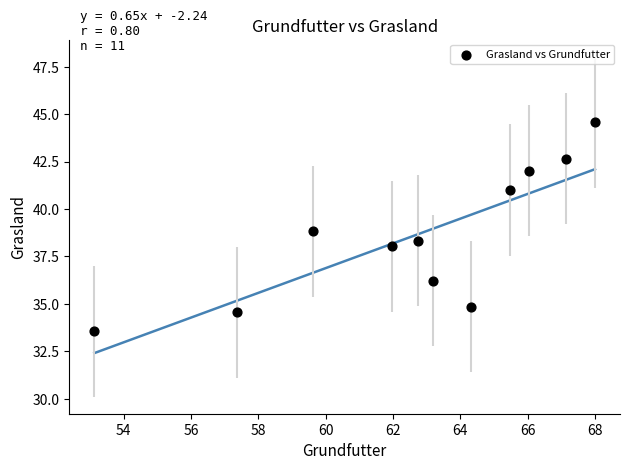

What is the range of Y values (max minus min)?

11.0